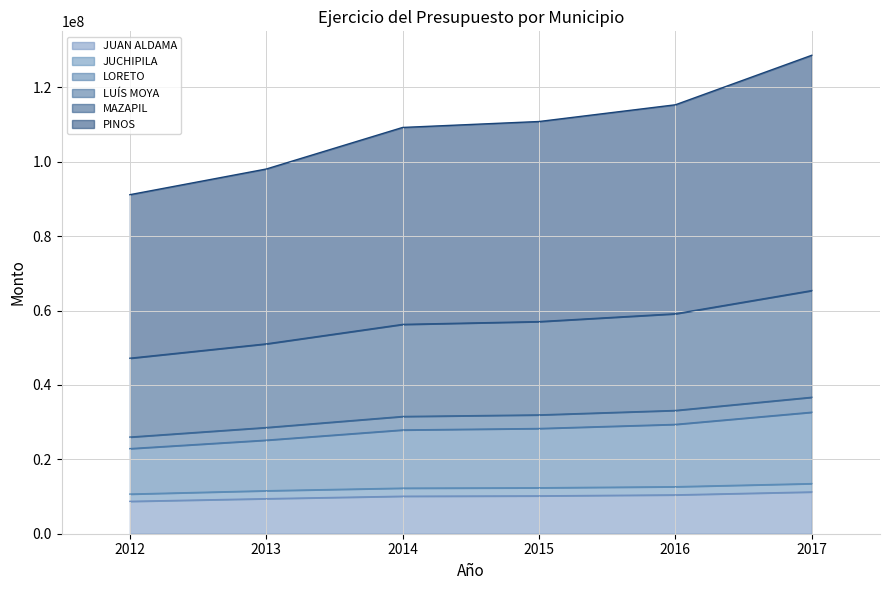

What is the minimum value for JUAN ALDAMA?

8706310